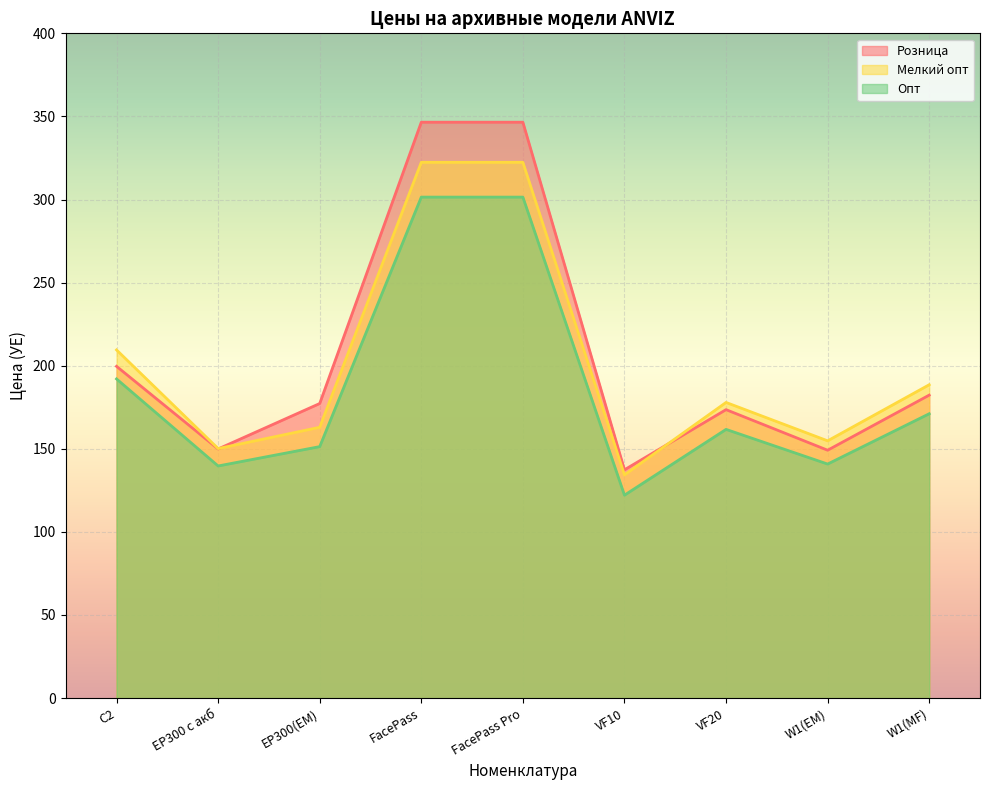

List the labels in order of Мелкий опт value, largest first.

FacePass, FacePass Pro, C2, W1(MF), VF20, EP300(EM), W1(EM), EP300 с акб, VF10